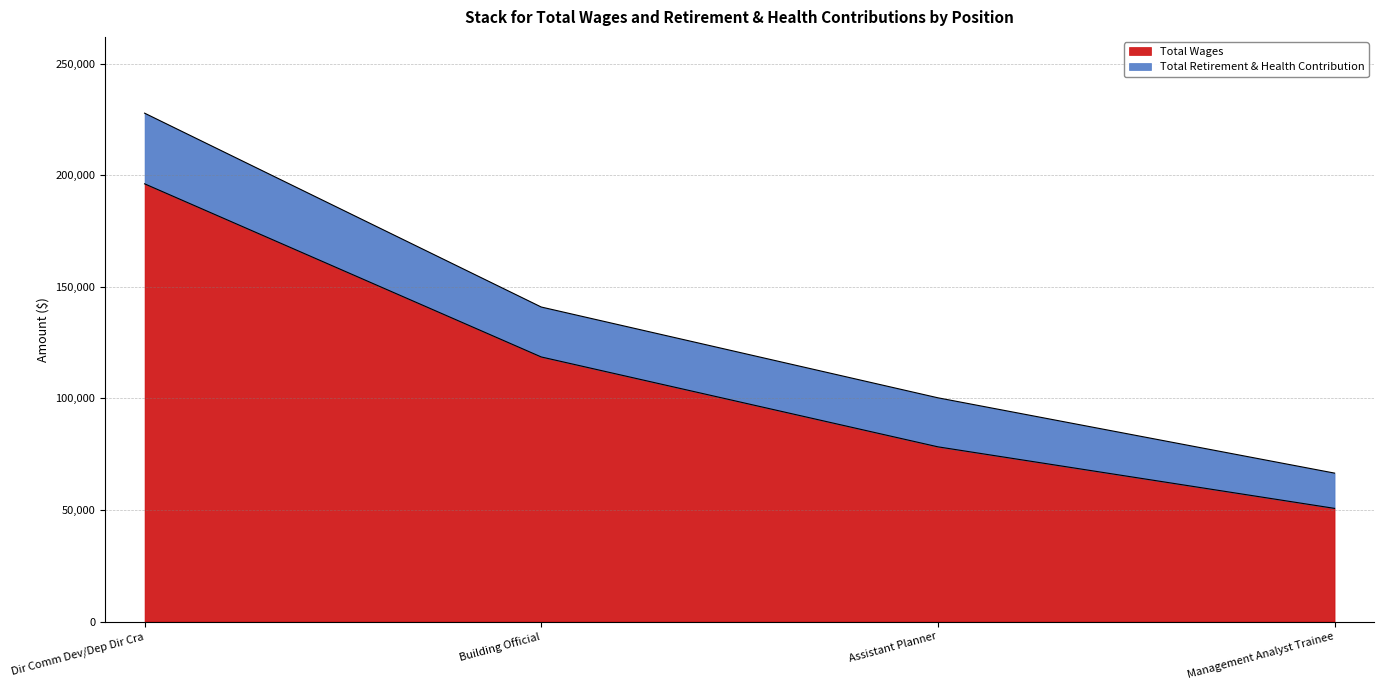

What is the difference between the maximum and minimum values?

145433